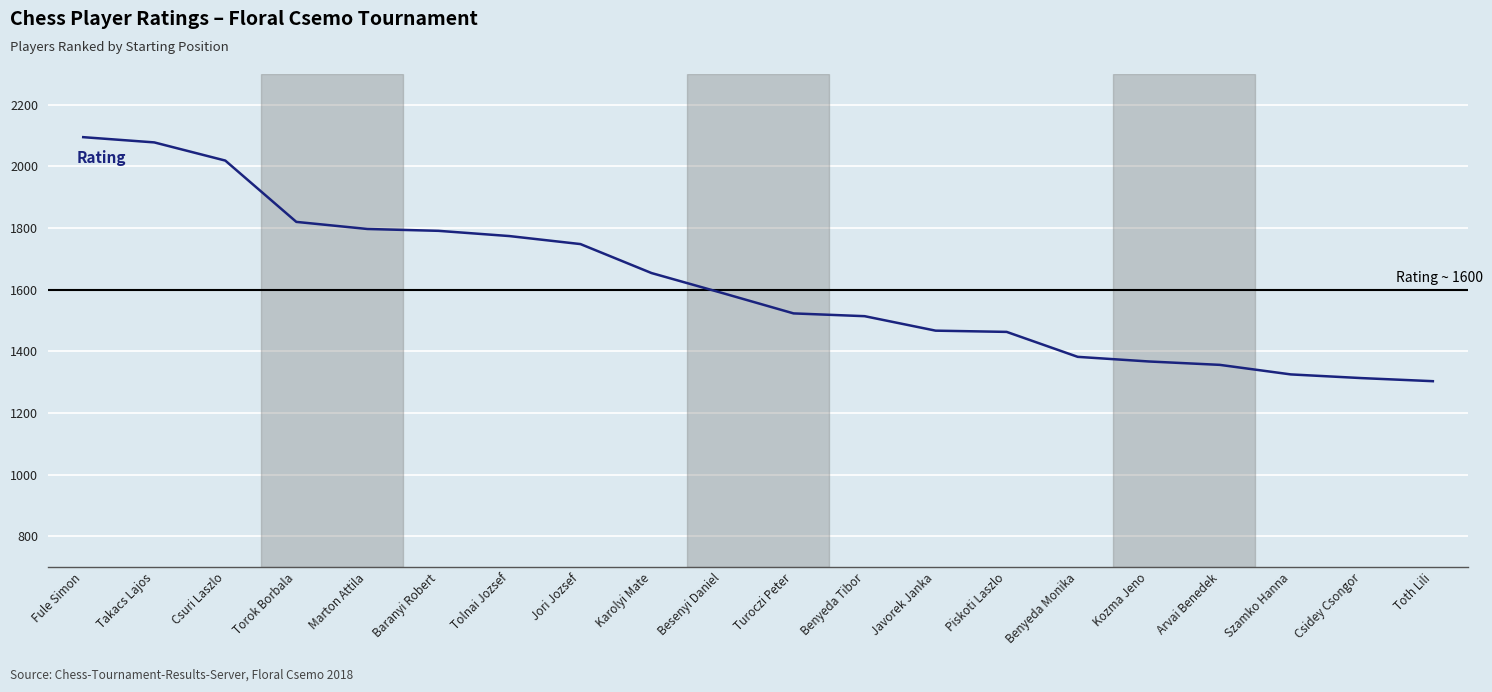

What is the change in value from Marton Attila to Csidey Csongor?

-484